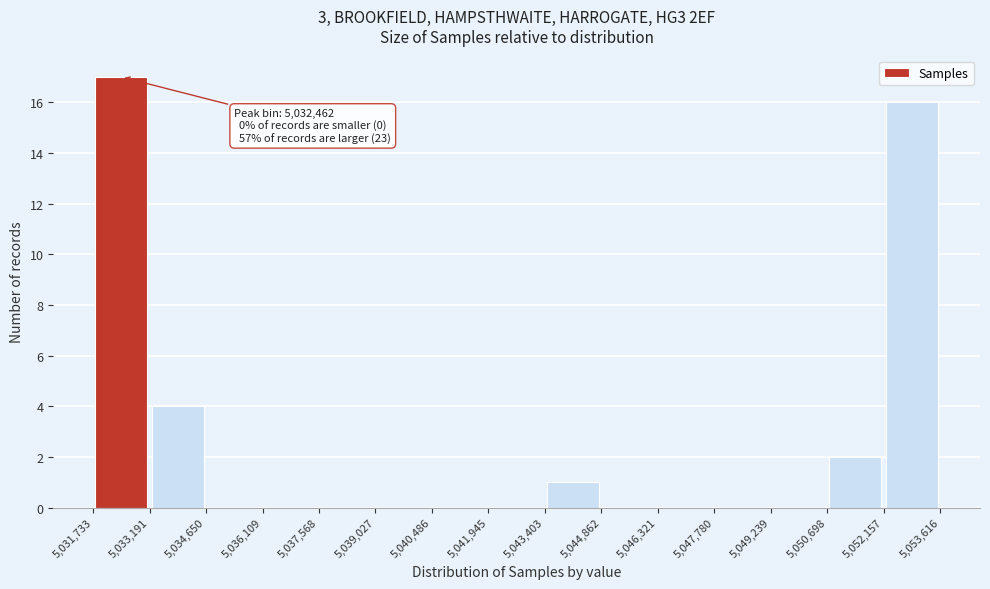

Over which range of the x-axis is the bar tallest?

5,031,733 to 5,033,191